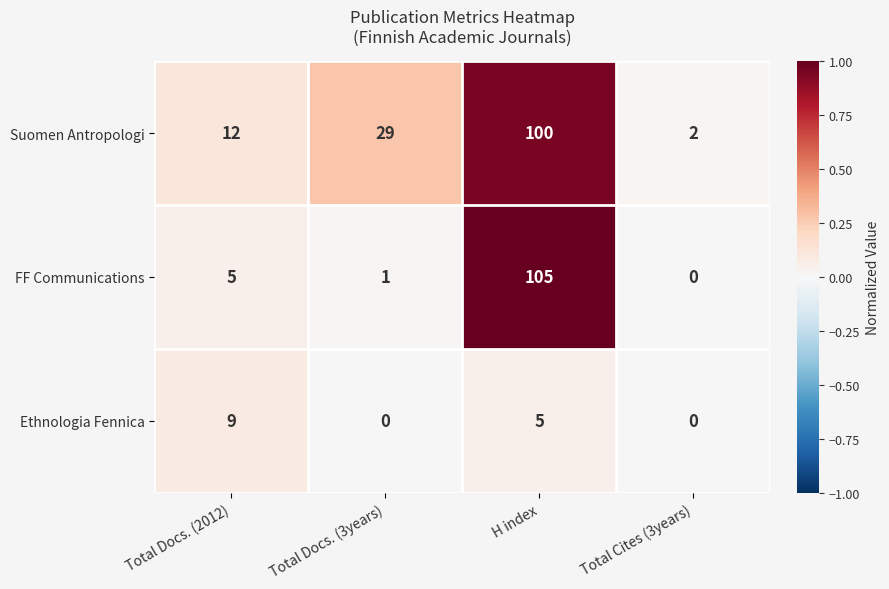

Between Total Docs. (3years) and Total Cites (3years), which series saw the biggest shift?

Suomen Antropologi